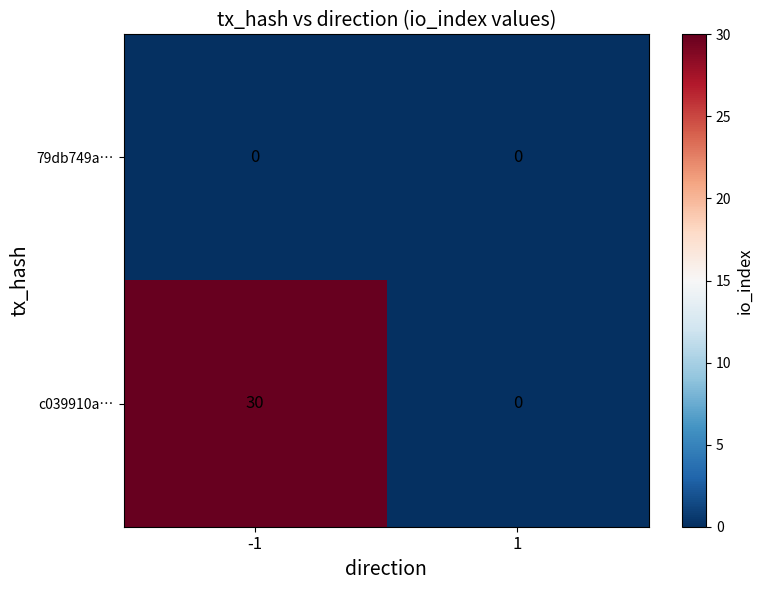

At how many categories does at least one series exceed 3?

1